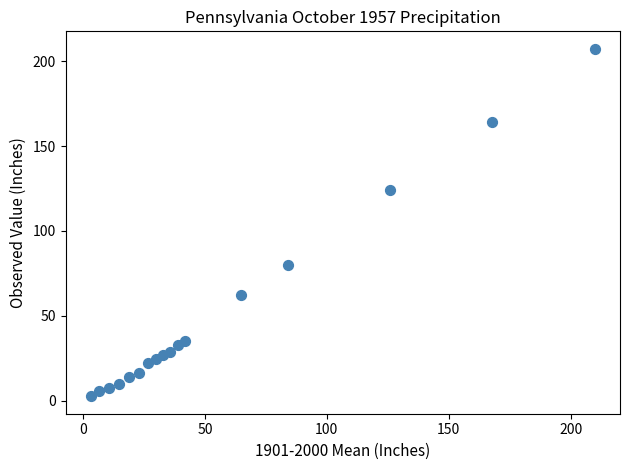

What Y value in the scatter plot is closest to 104?

123.8